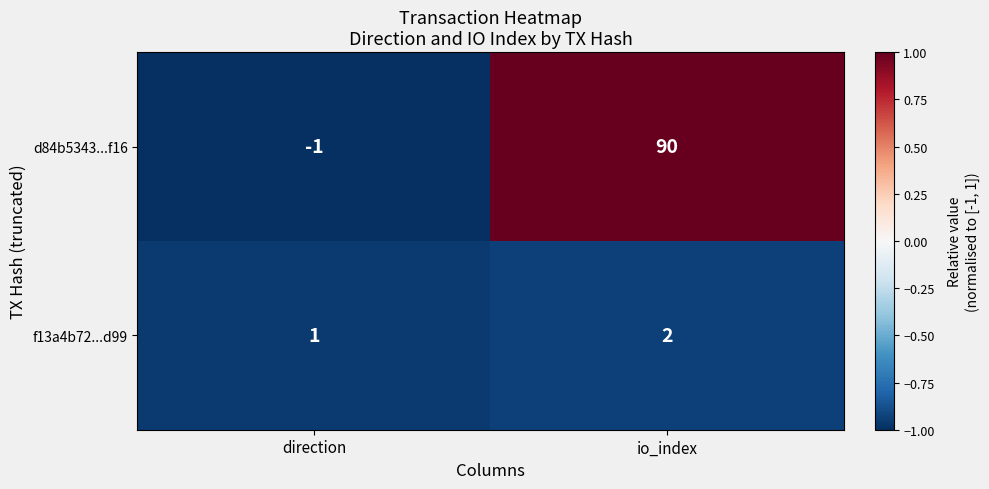

Reading left to right, extract all data points from this chart.

d84b5343...f16: -1	90
f13a4b72...d99: 1	2